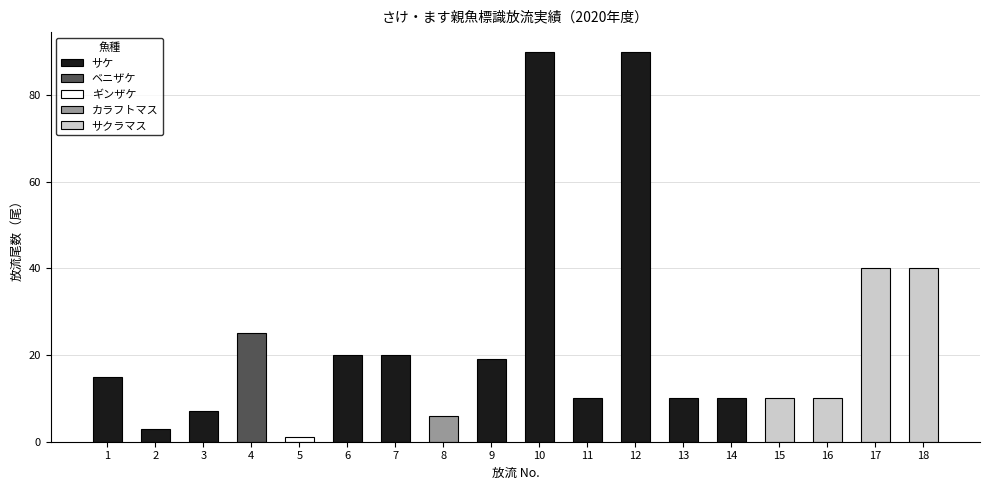

What is the average value?

24